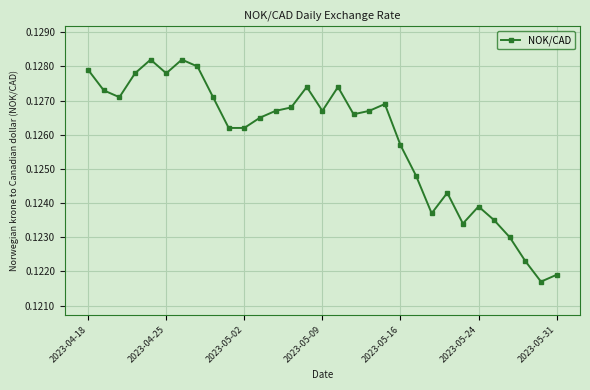

Count the number of categories in the chart.

31